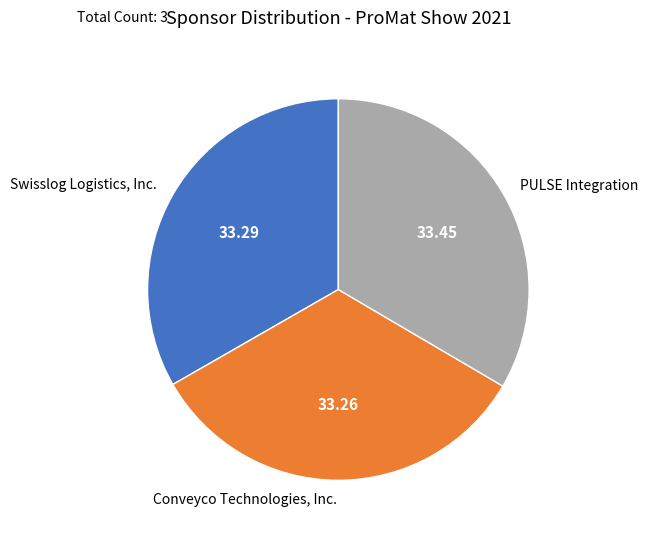

Approximately how many times larger is the value at PULSE Integration compared to Conveyco Technologies, Inc.?

1.0